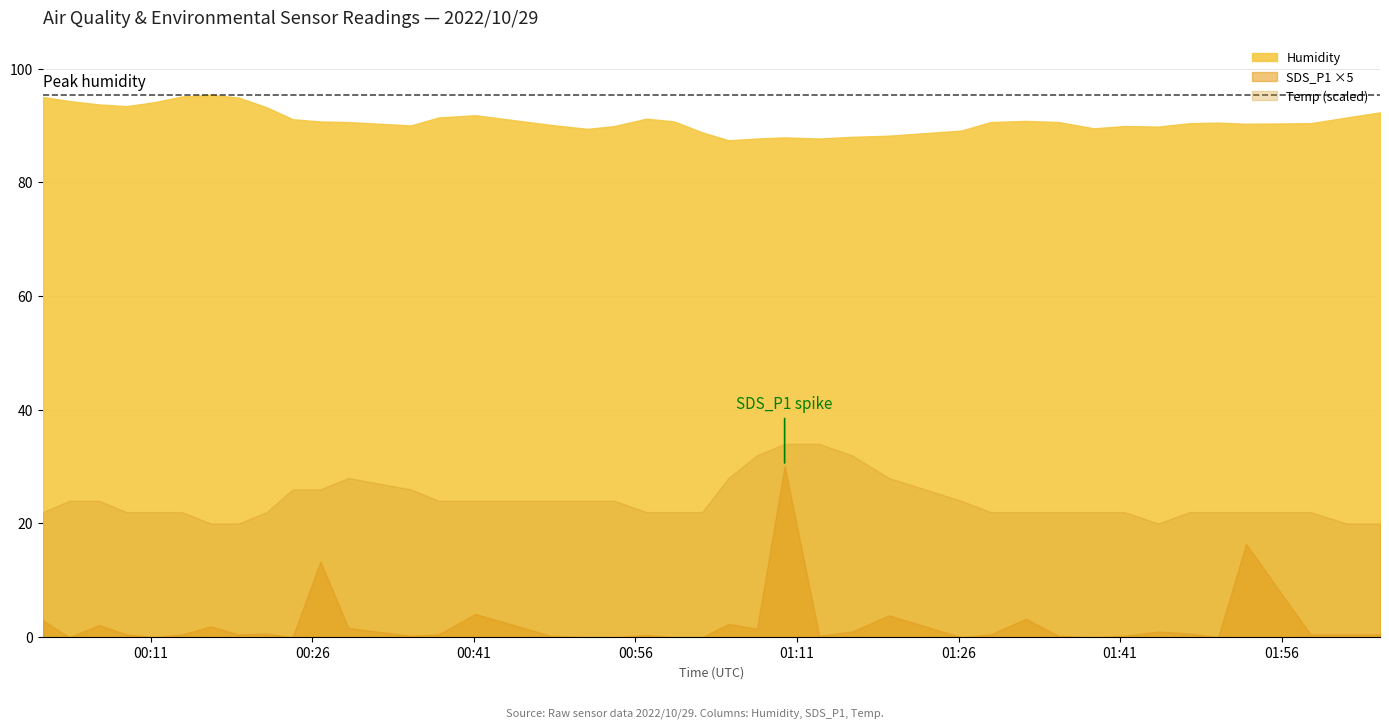

What is the value of the 26th point from the left?

88.0